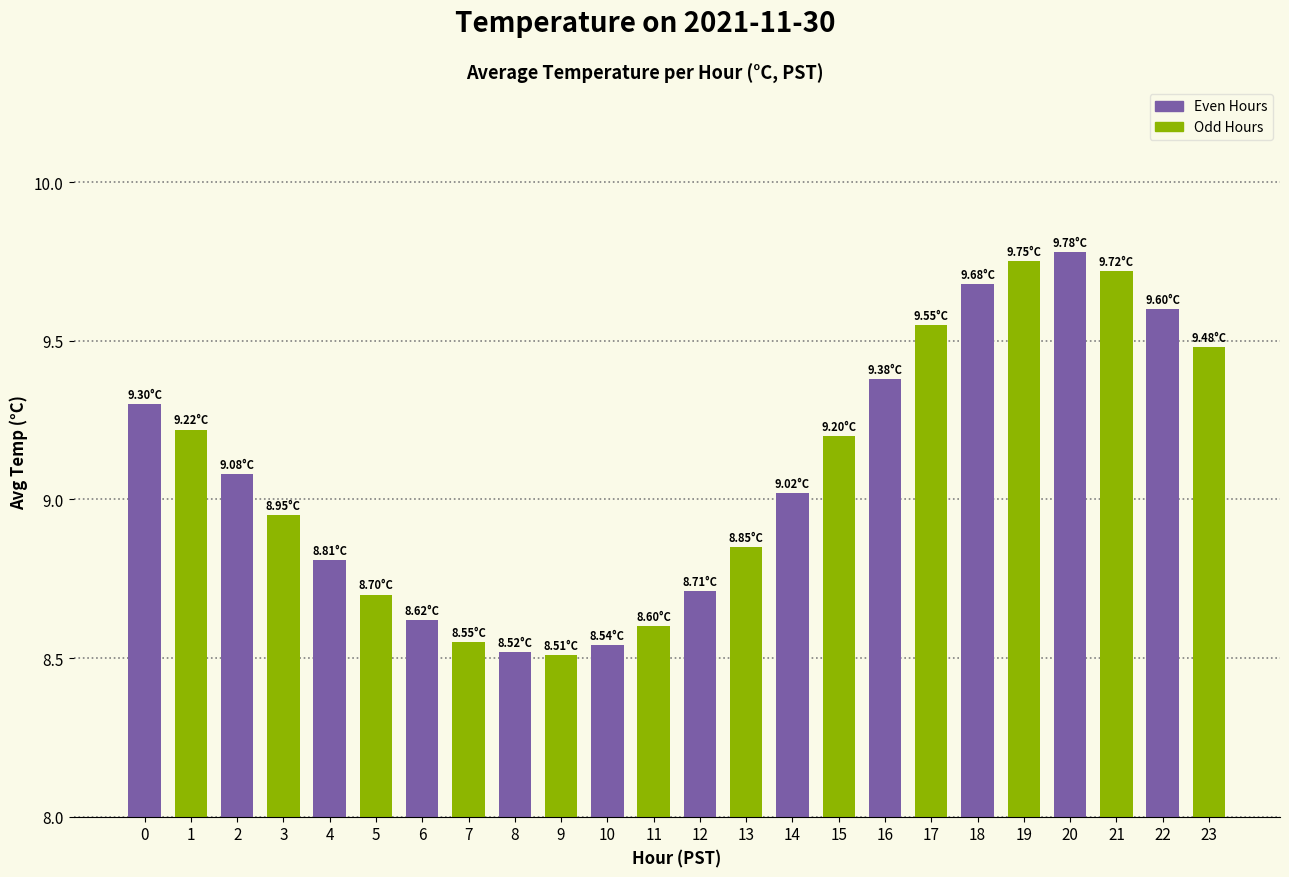

What is the sum of all values?

218.1